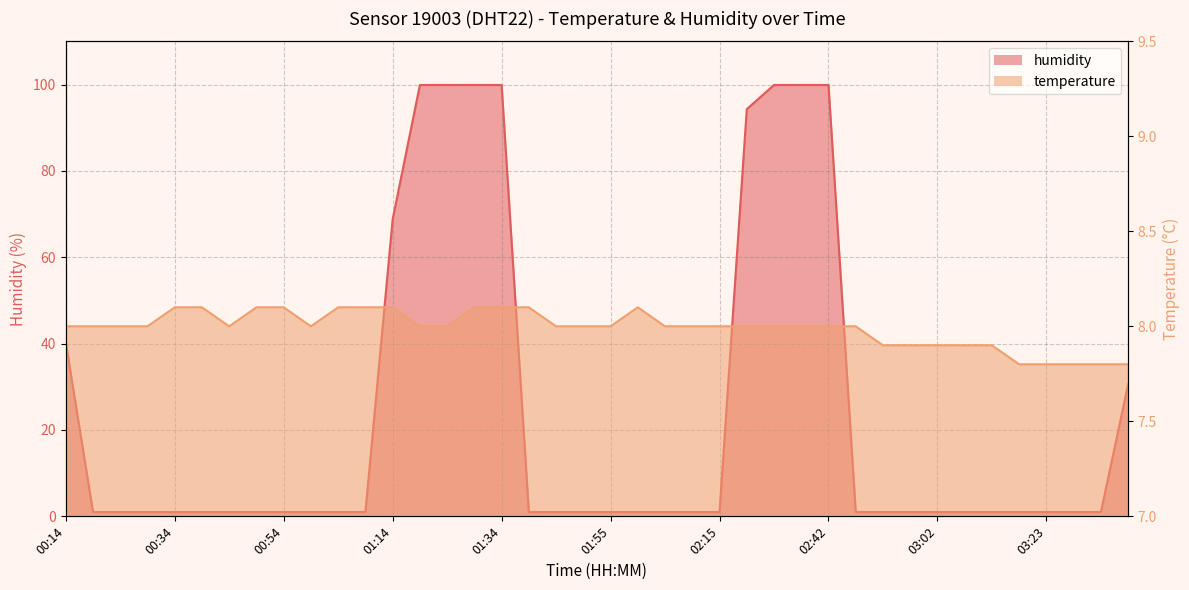

What is the minimum value for temperature?

7.8